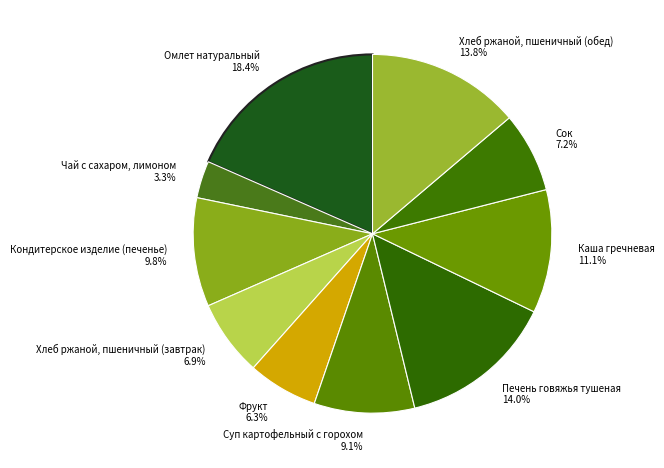

How many segments does this pie chart have?

10